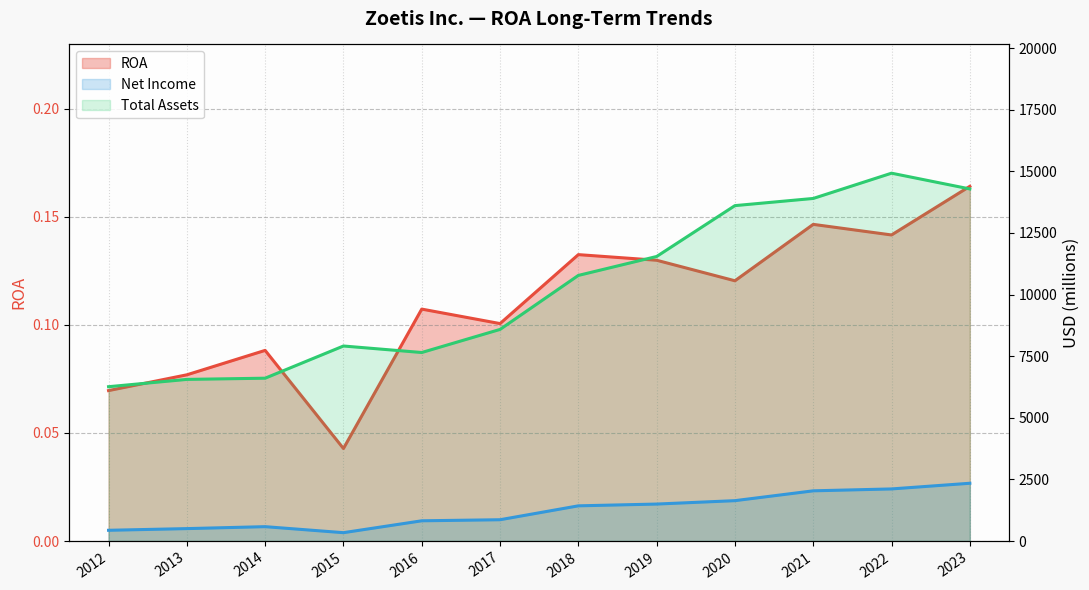

At which label does Net Income first exceed 1428?

2019